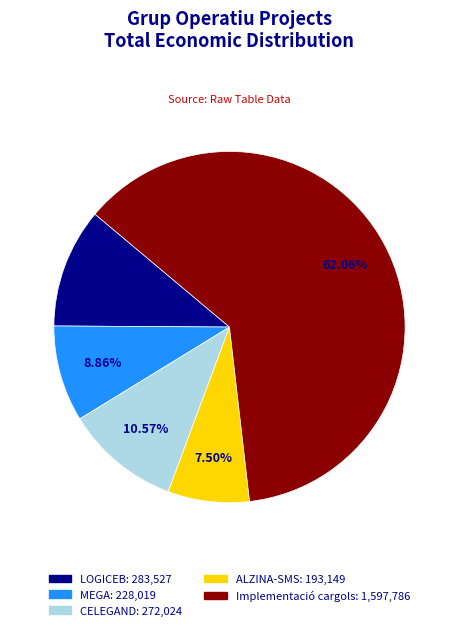

What is the majority slice?

Implementació cargols